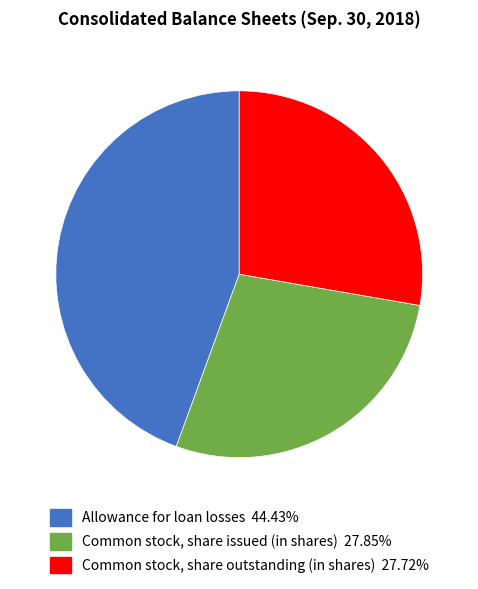

Is there any slice that represents more than half of the pie?

No